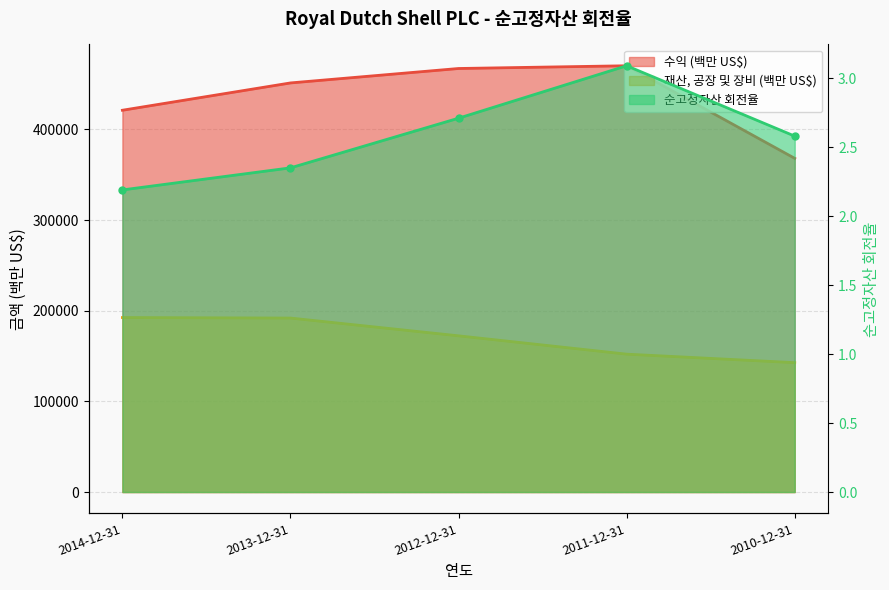

True or false: 수익 (백만 US$) has a value of 708231.1 at 2014-12-31.

False